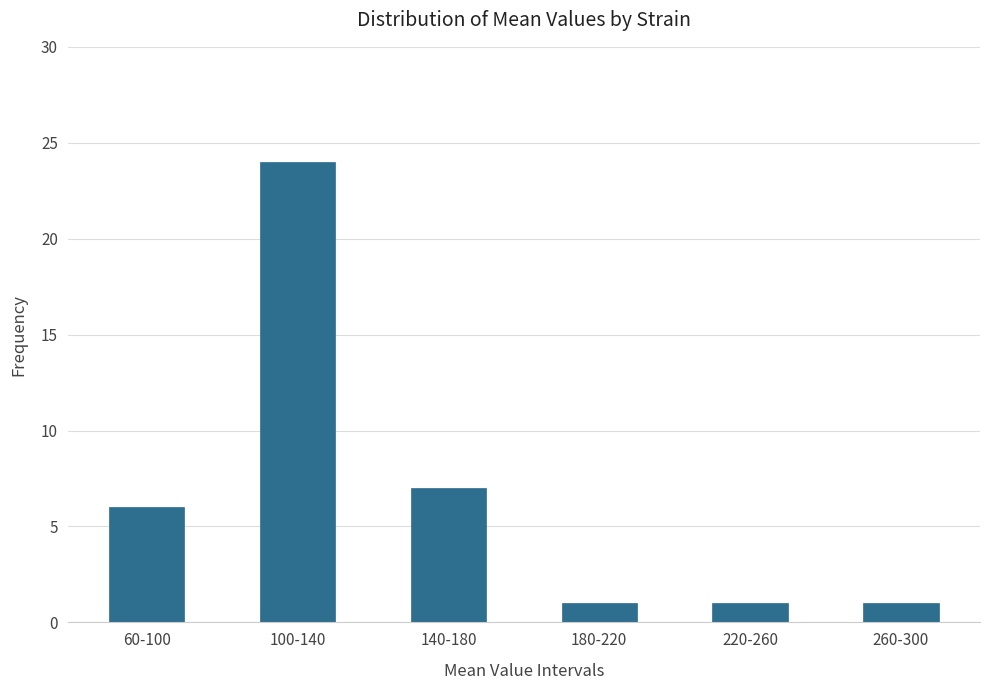

Reading left to right, transcribe all the data shown in this chart.

6	24	7	1	1	1